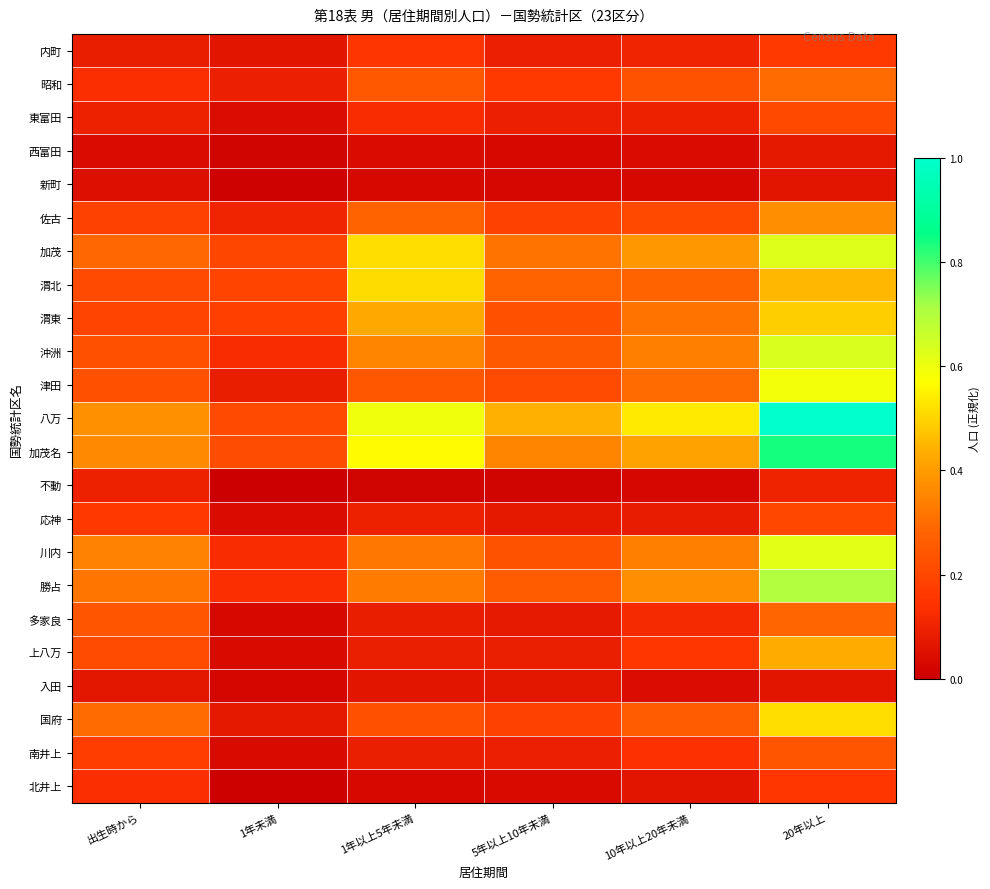

Rank the series by their maximum value, from lowest to highest.

新町, 入田, 西富田, 不動, 北井上, 内町, 応神, 東富田, 南井上, 多家良, 昭和, 佐古, 上八万, 渭東, 渭北, 国府, 津田, 川内, 加茂, 沖洲, 勝占, 加茂名, 八万